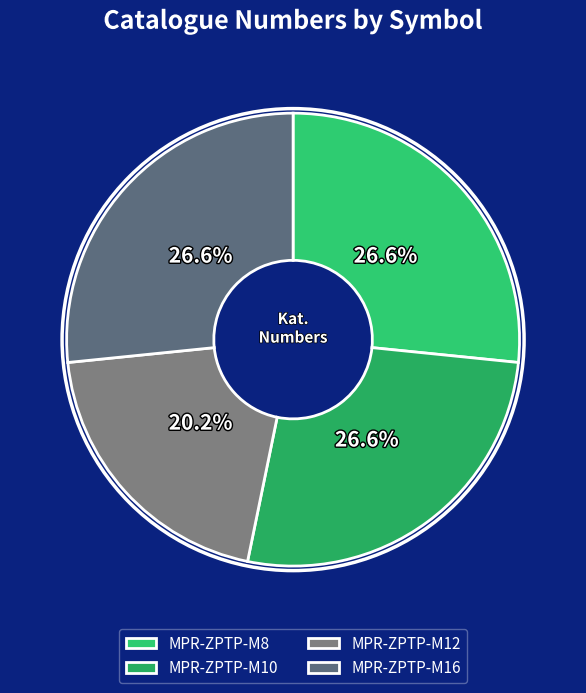

Combined, do MPR-ZPTP-M12 and MPR-ZPTP-M8 account for over 50%?

No